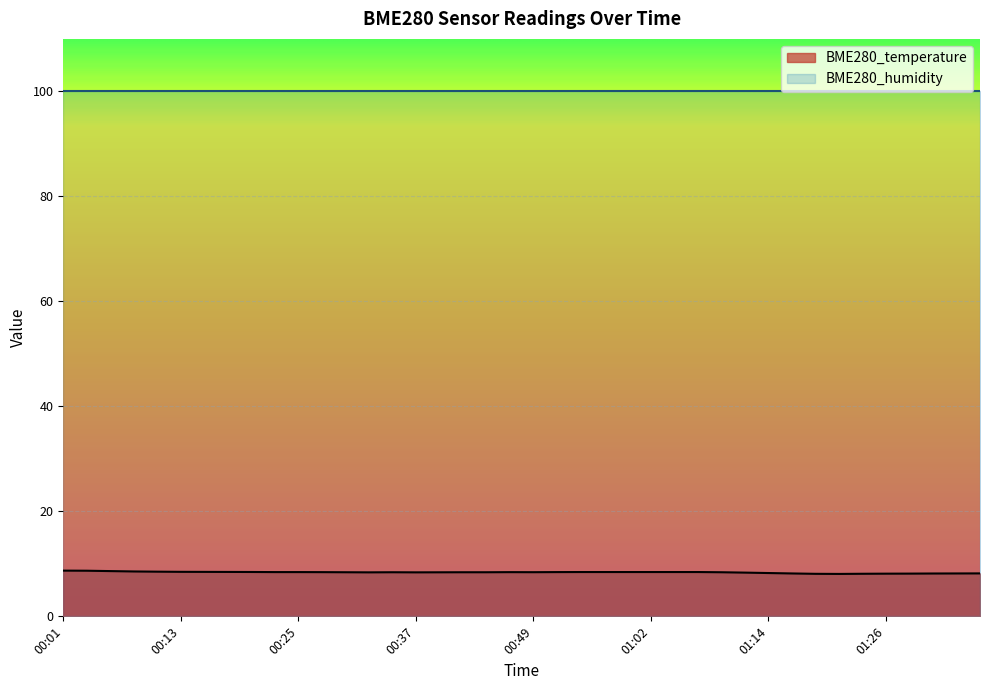

What is the ratio of the value at 00:03 to the value at 00:10?

1.0